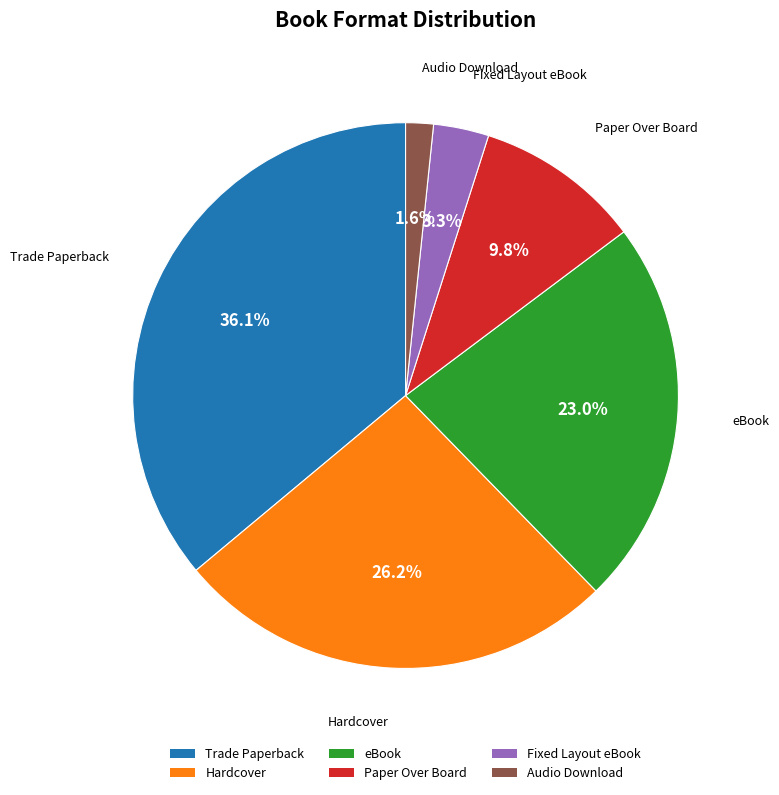

How many slices are in this pie chart?

6